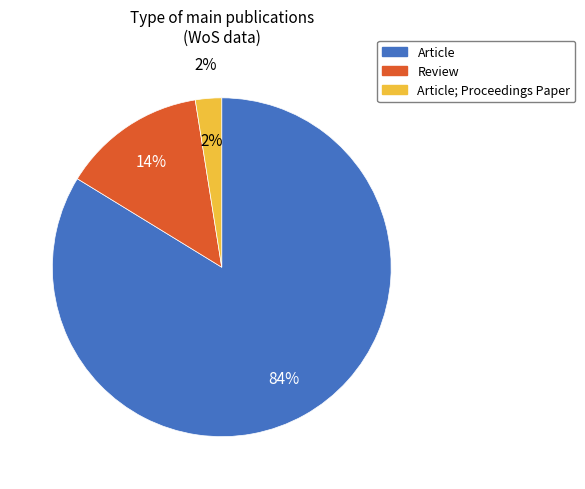

Is there any slice that represents more than half of the pie?

Yes